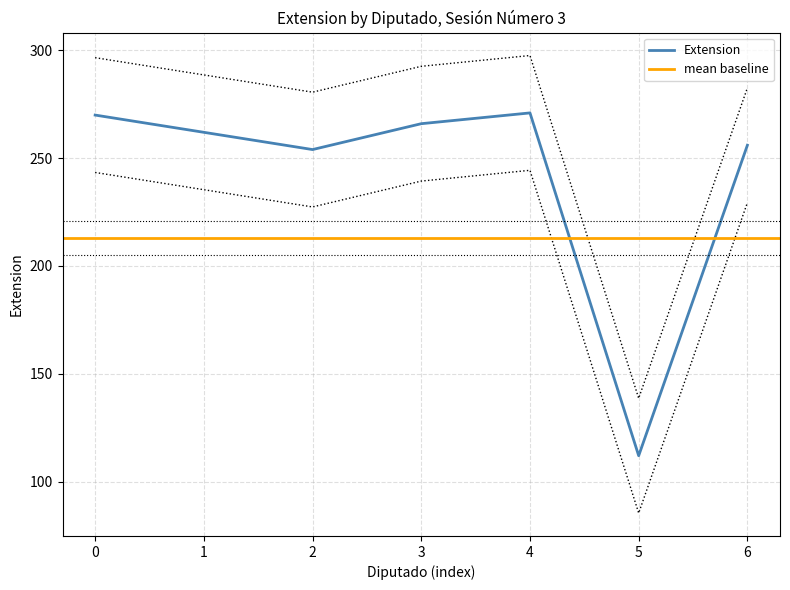

The Extension series shows 270 at 0. True or false?

True